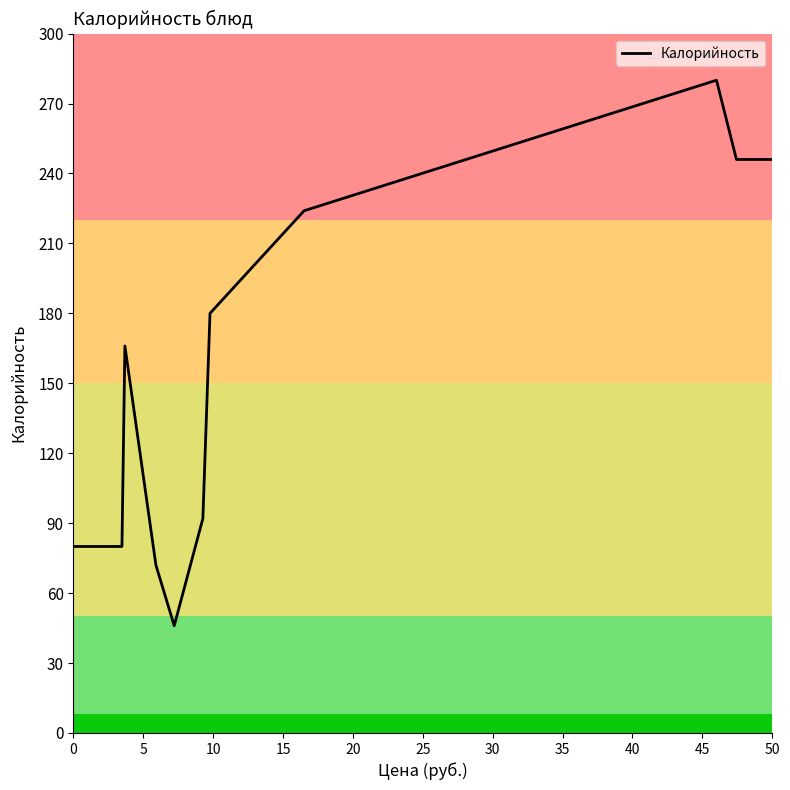

How many distinct data groups are displayed?

1